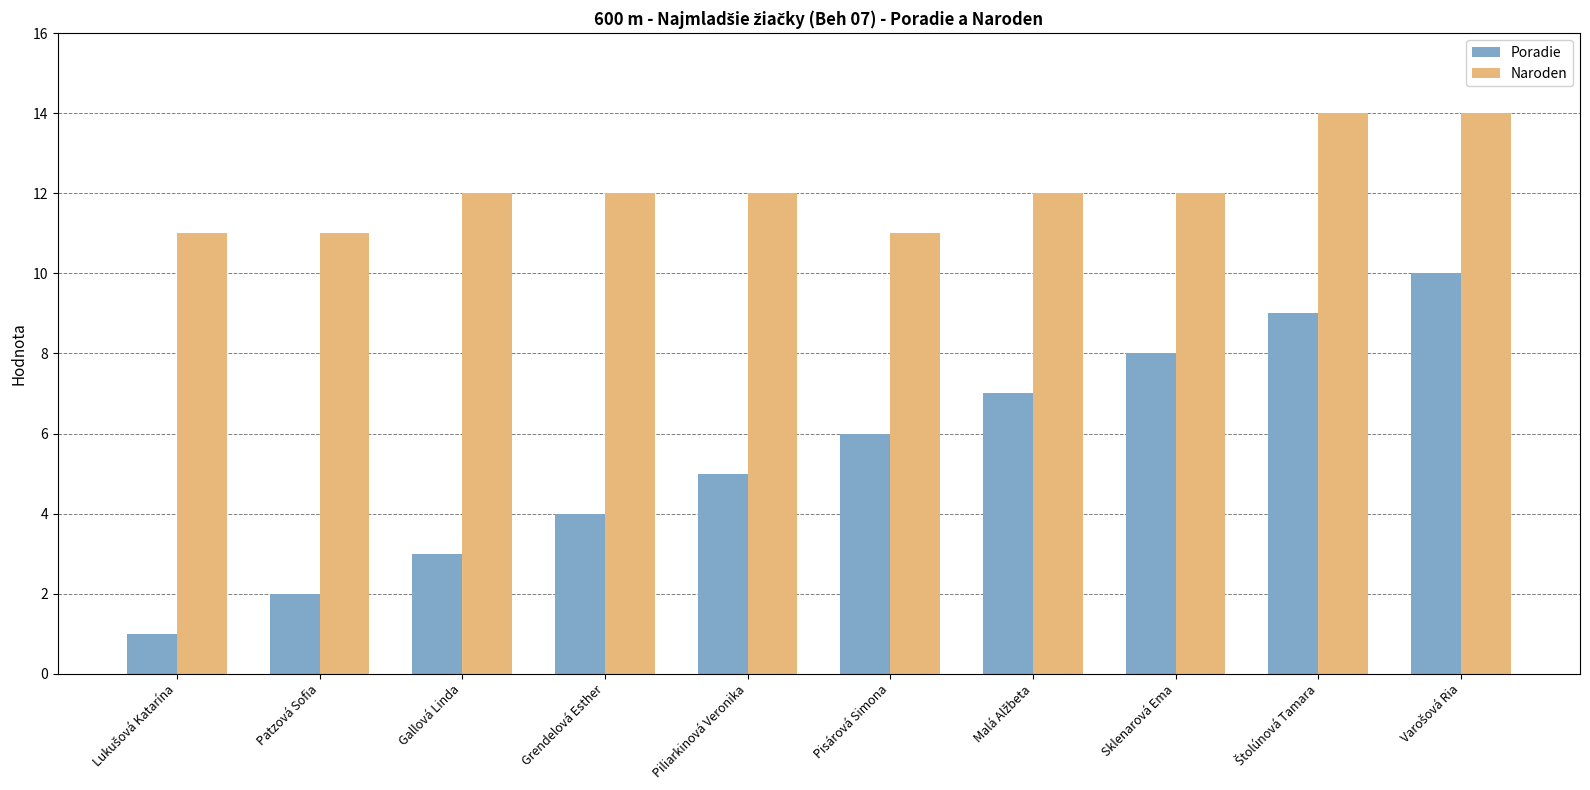

The Naroden series shows 11 at Pisárová Simona. True or false?

True